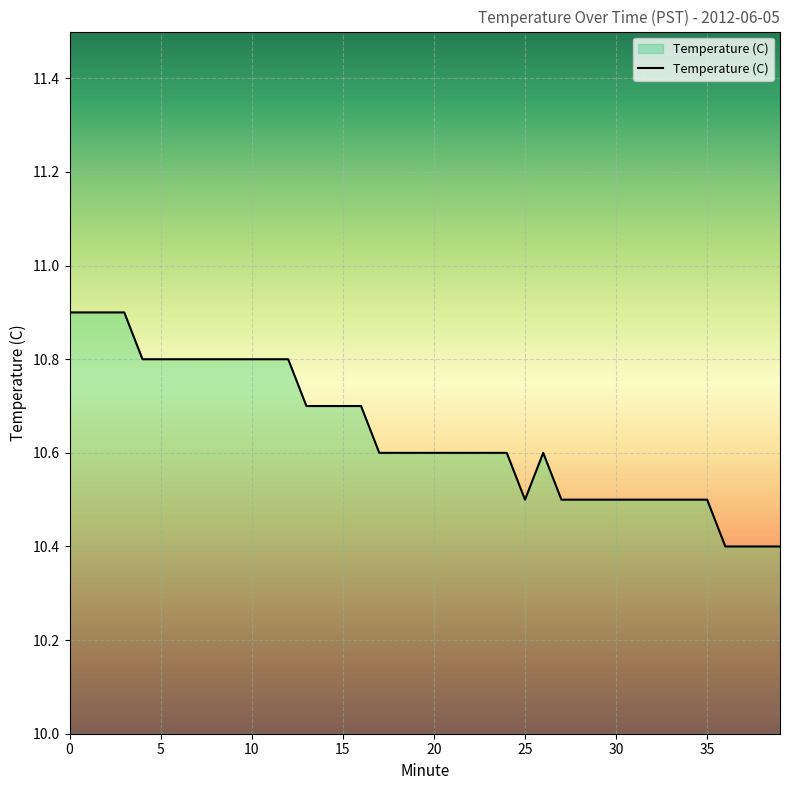

What is the difference between the maximum and minimum values?

0.5